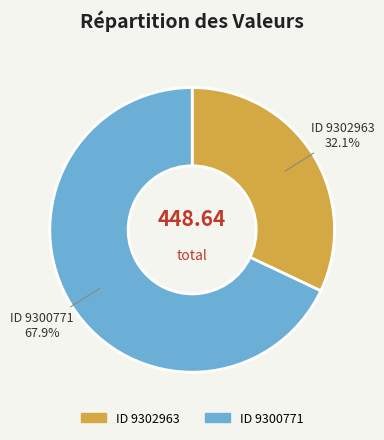

Does any single category account for the majority?

Yes